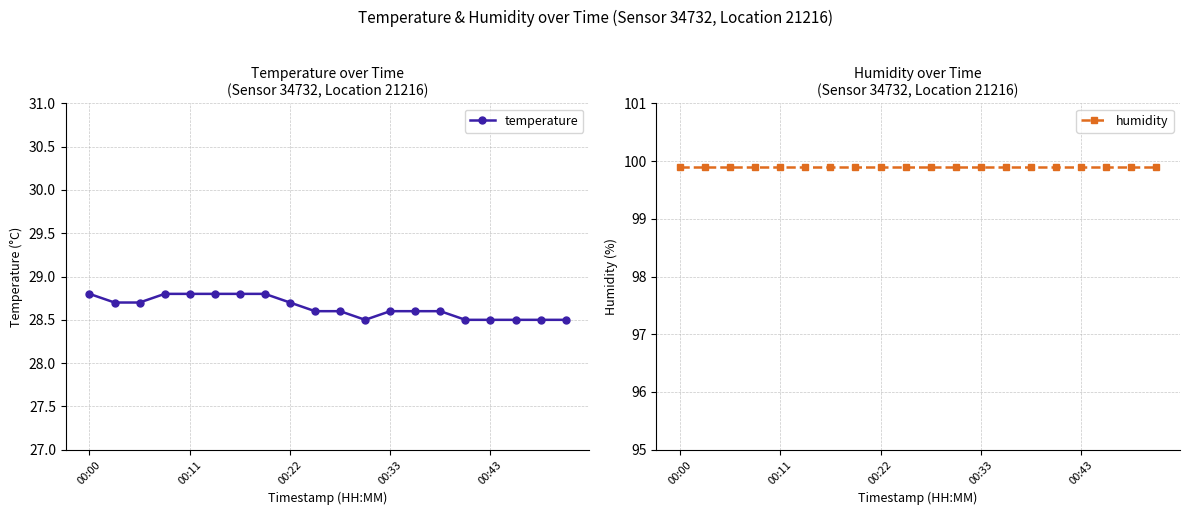

The temperature series shows 6.7 at 00:00. True or false?

False